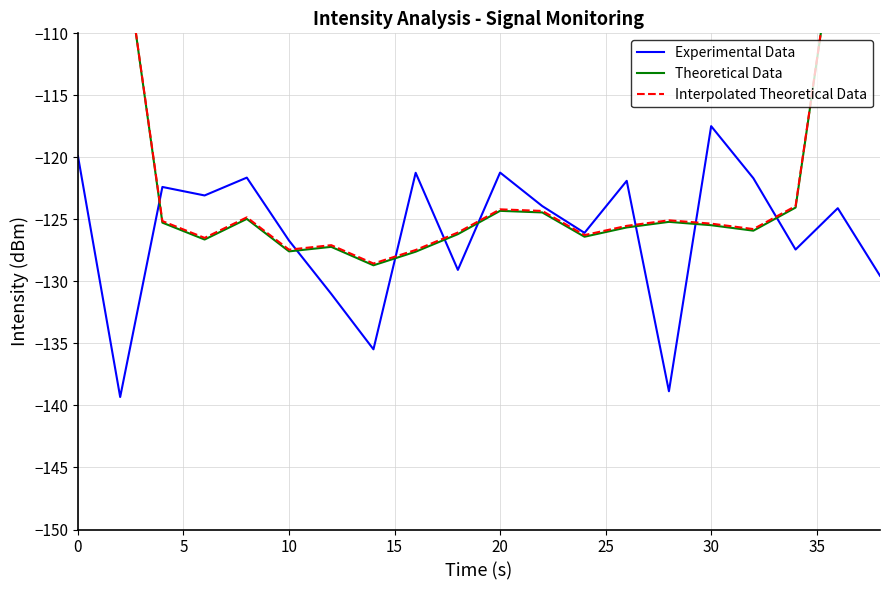

Reading left to right, what are all the values shown in this chart?

Experimental Data: -119.9	-139.3	-122.4	-123.1	-121.6	-126.7	-131.0	-135.5	-121.2	-129.1	-121.2	-123.9	-126.1	-121.9	-138.9	-117.5	-121.7	-127.4	-124.1	-129.5
Theoretical Data: -76.3	-100.9	-125.3	-126.6	-125.0	-127.6	-127.2	-128.7	-127.6	-126.2	-124.3	-124.4	-126.4	-125.6	-125.2	-125.5	-125.9	-124.0	-100.5	-76.2
Interpolated Theoretical Data: -76.4	-100.9	-125.1	-126.5	-124.8	-127.4	-127.1	-128.6	-127.5	-126.1	-124.2	-124.3	-126.3	-125.5	-125.1	-125.3	-125.8	-123.9	-100.5	-76.3